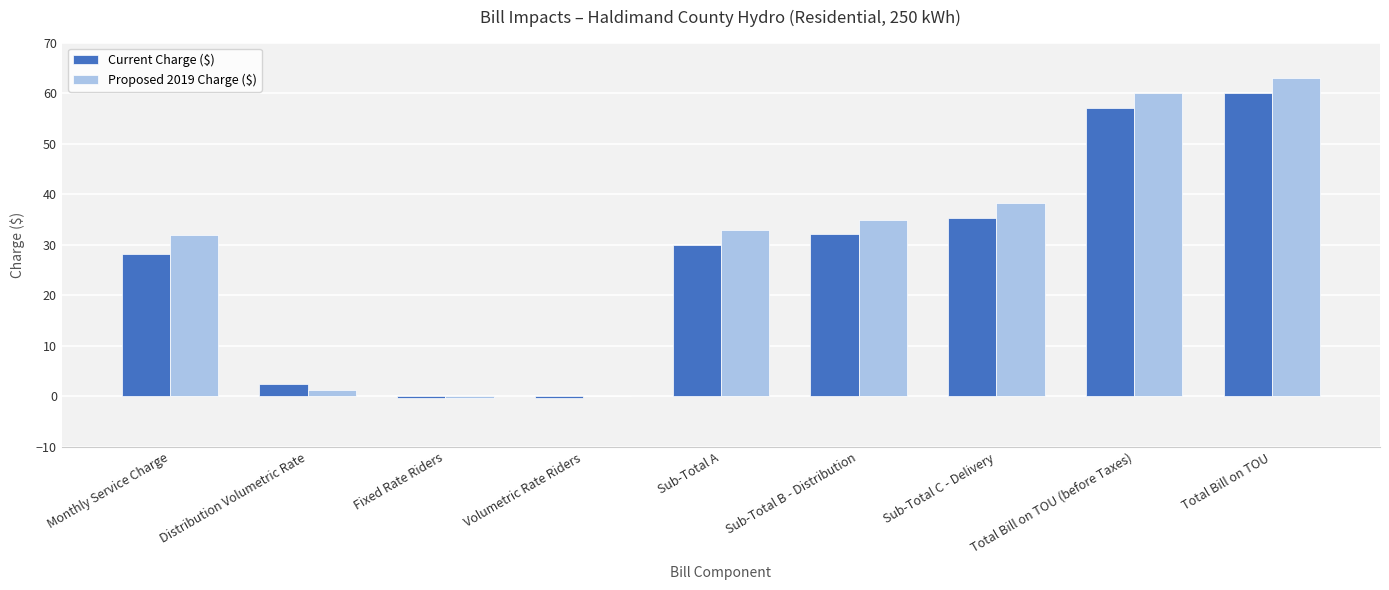

What is the highest value of the Proposed 2019 Charge ($) series?

63.0